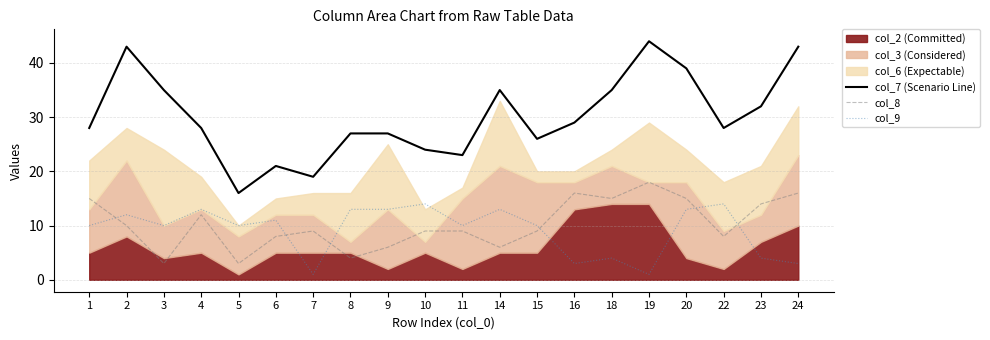

True or false: col_9 and col_8 intersect in this chart.

True